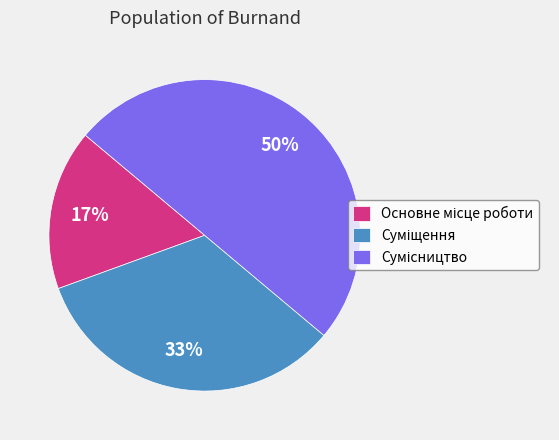

To the nearest percent, what is the average slice percentage?

33%